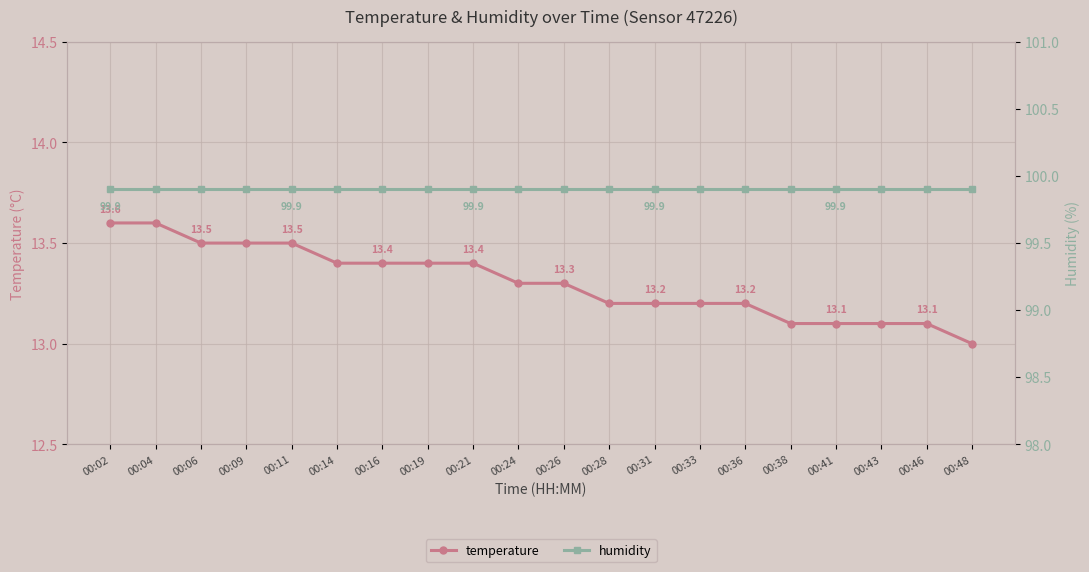

At which category is the sum across all series the highest?

00:02